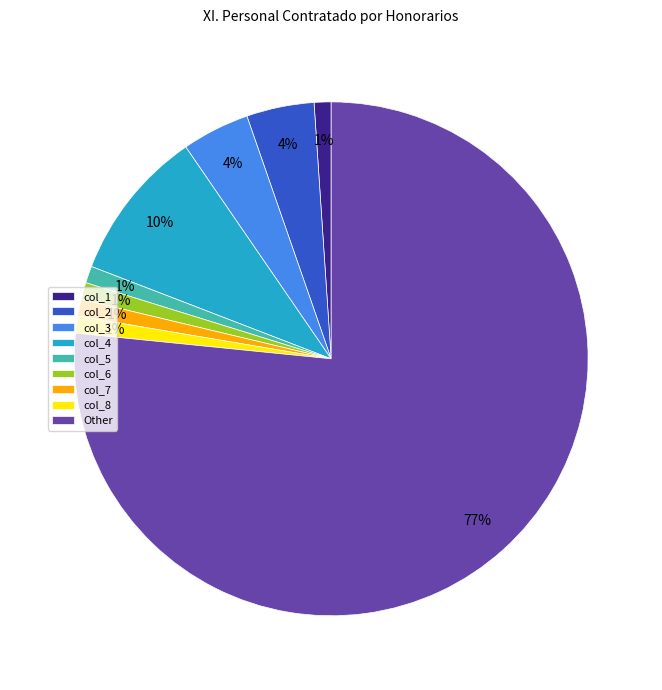

Approximately how many times larger is the value at col_8 compared to col_6?

1.0